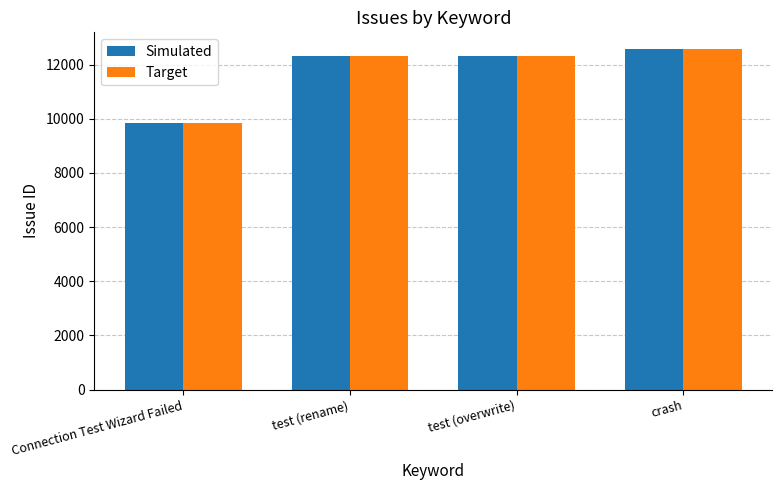

The Target series shows 20397 at test (rename). True or false?

False